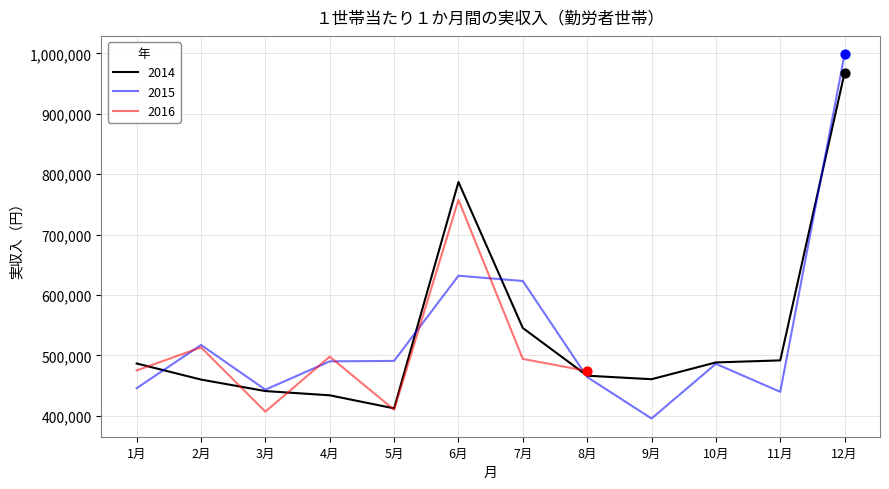

Which series has the largest total across all categories?

2014